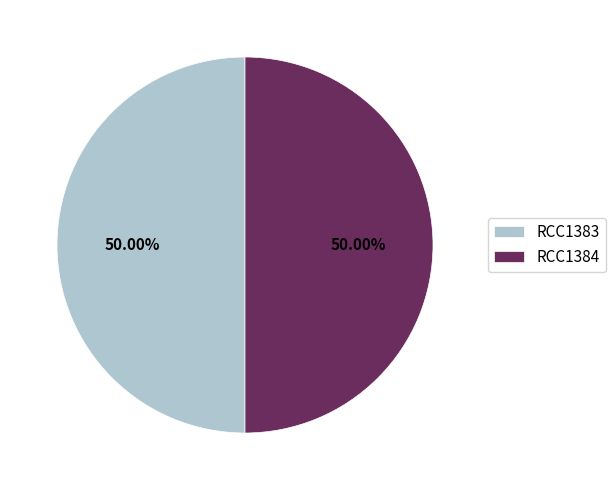

Approximately how many times larger is the value at RCC1383 compared to RCC1384?

1.0